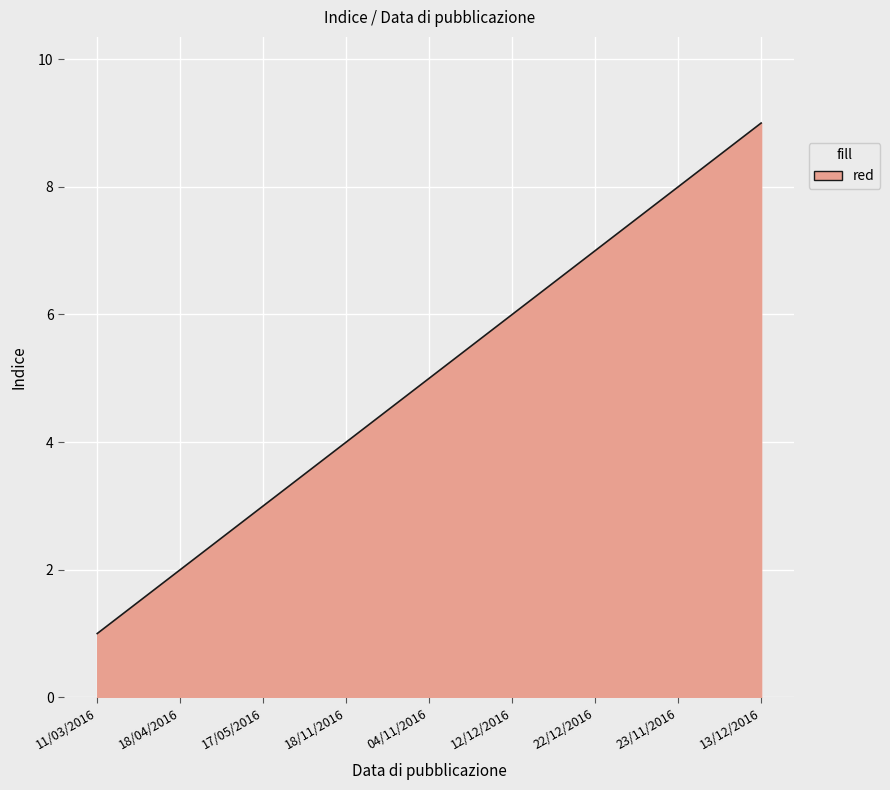

Does the chart display data point markers on the line(s)?

No